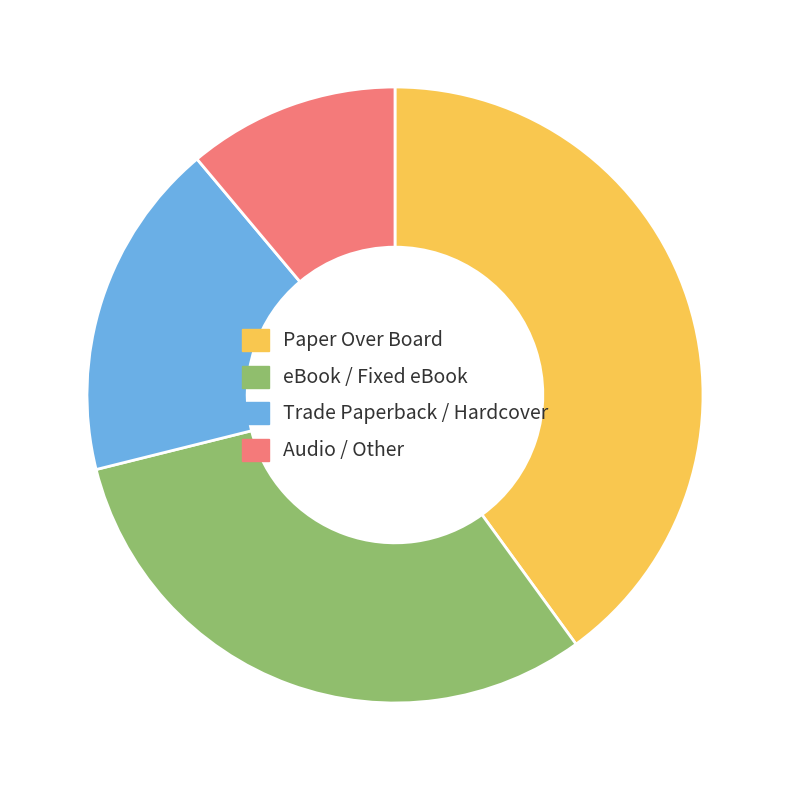

Does any single category account for the majority?

No